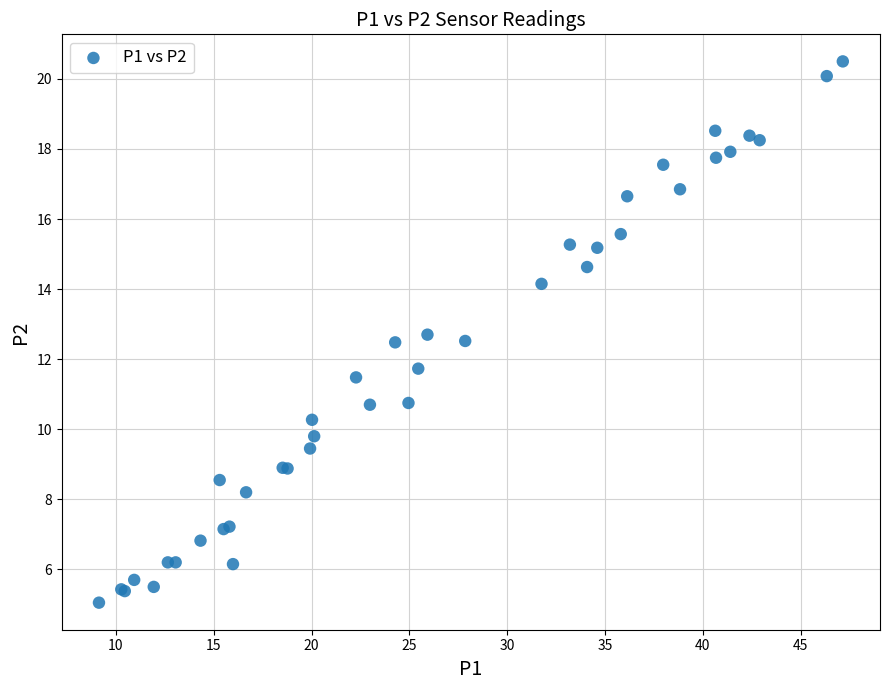

What Y value in the scatter plot is closest to 12?

11.7